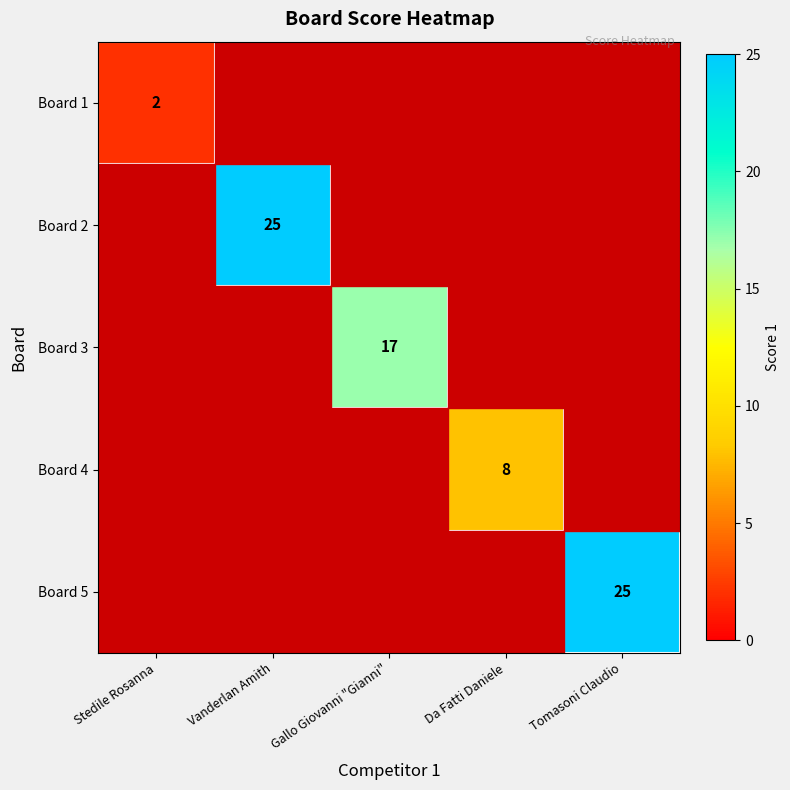

True or false: Board 4 has a value of 4 at Da Fatti Daniele.

False